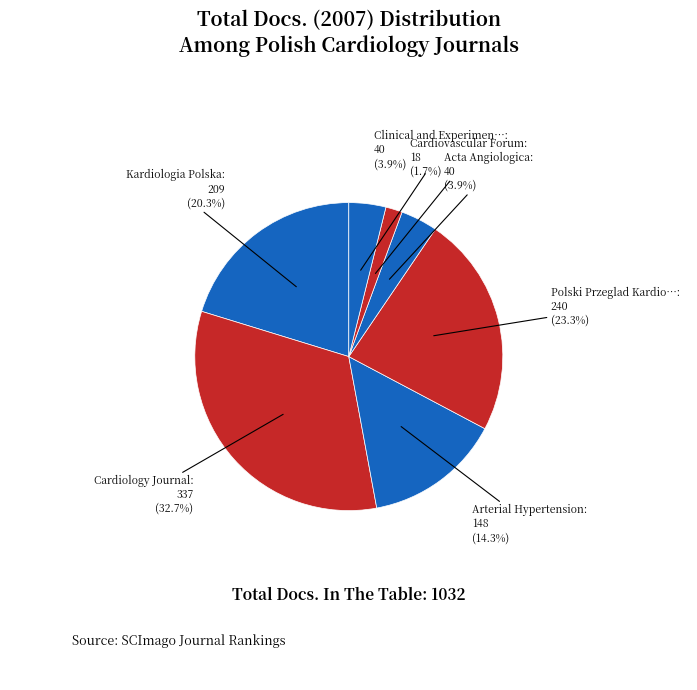

Count the number of slices in the pie.

7